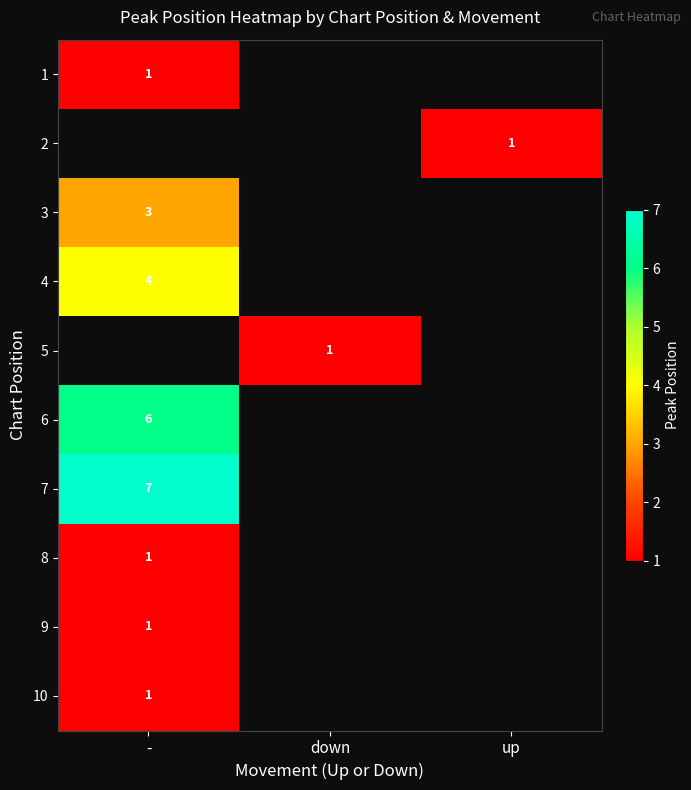

Which label corresponds to the smallest value in the chart?

-